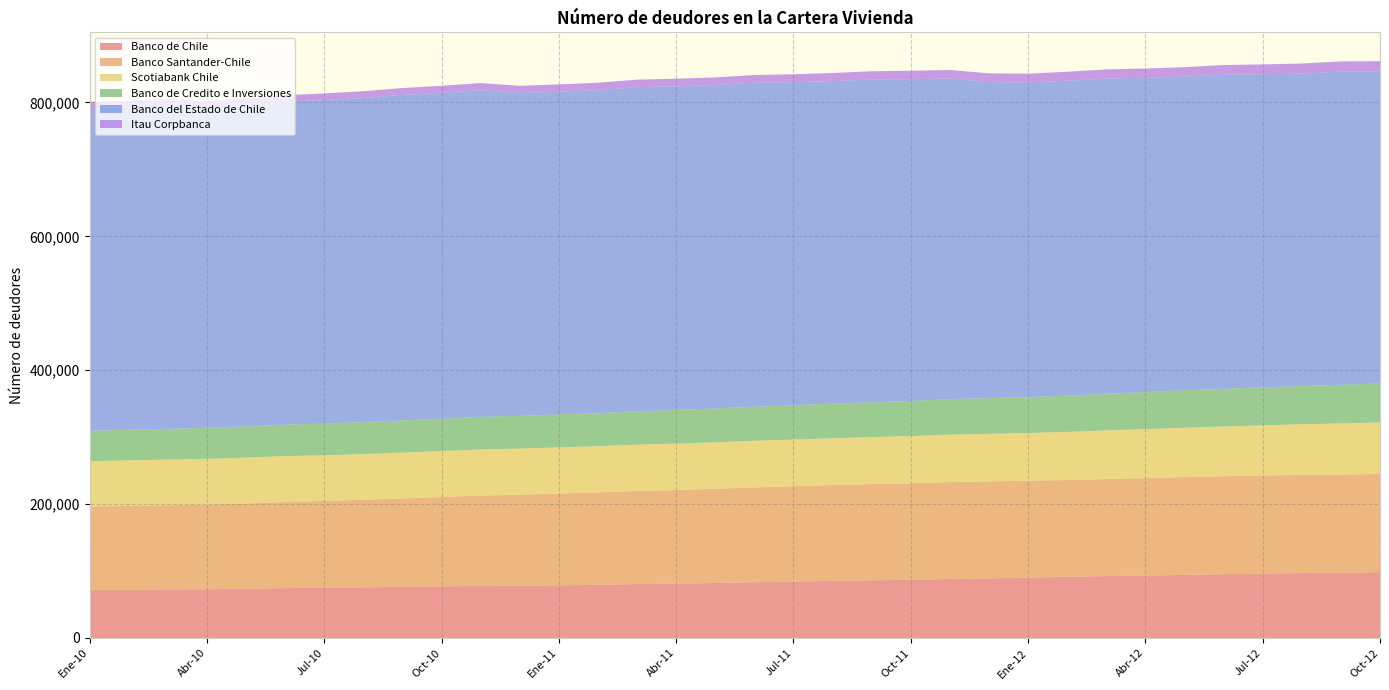

Reading left to right, extract all data points from this chart.

Banco de Chile: 71798	72152	72429	72683	73434	74440	75020	75608	76268	77096	77705	77906	78621	79373	80465	81168	82086	83234	84223	85223	86135	86825	88102	88932	90200	91273	92411	93196	94217	95193	96094	96922	97500	98271
Banco Santander-Chile: 124495	125128	125752	126540	127483	128595	129597	130804	132120	133418	135102	136024	137116	138010	139040	139784	140777	141650	142435	143154	143720	144276	144722	144861	144675	144557	144976	145571	146029	146356	146635	146630	146628	146691
Scotiabank Chile: 67776	67984	68201	68384	68480	68630	68131	68198	68422	68607	68769	68854	68975	69011	69280	69354	69443	69625	69630	69942	70173	70456	70959	71155	71191	71955	72641	73124	73707	74292	74889	75599	76254	76911
Banco de Credito e Inversiones: 45390	45707	45992	46357	46690	47049	47393	47852	48111	48404	48780	48933	49153	49428	49798	50247	50508	50919	51212	51809	52116	52464	52921	53415	53696	54247	54824	55445	55911	56347	56766	57305	57785	58186
Banco del Estado de Chile: 482042	482629	483353	478535	480158	482398	483313	484148	486228	486843	487881	482257	482095	482536	484280	483598	483131	483873	482763	481736	482085	480773	479024	472030	470039	470362	470820	469460	468680	469192	467739	466659	467848	466037
Itau Corpbanca: 9221	9345	9348	9482	9642	9816	9973	10162	10335	10499	10701	10835	10978	11082	11182	11278	11435	11635	11831	12069	12310	12535	12764	13022	13209	13415	13633	13903	14128	14491	14713	15025	15251	15544